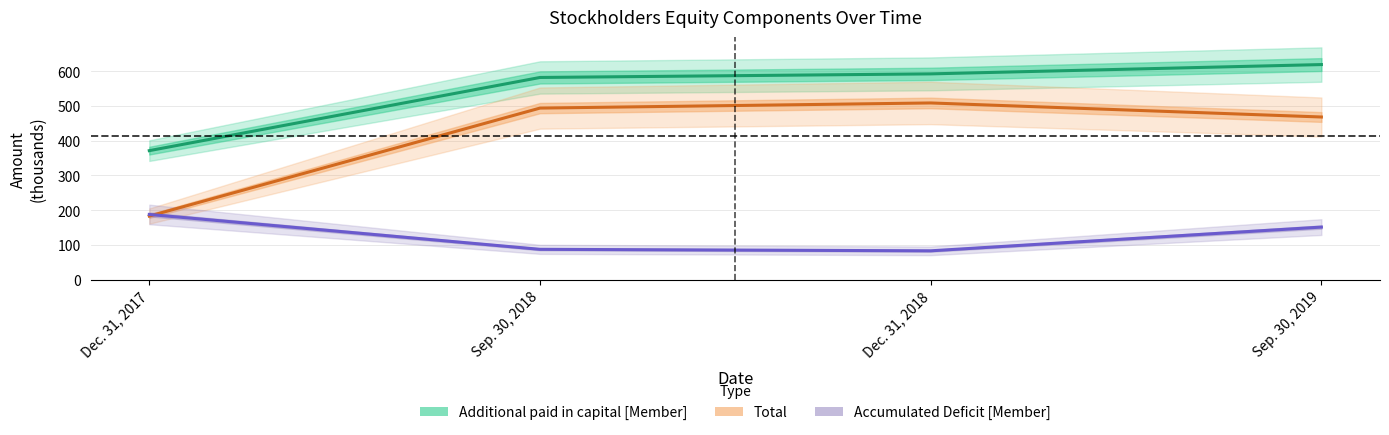

Which series has the largest total across all categories?

Additional paid in capital [Member]